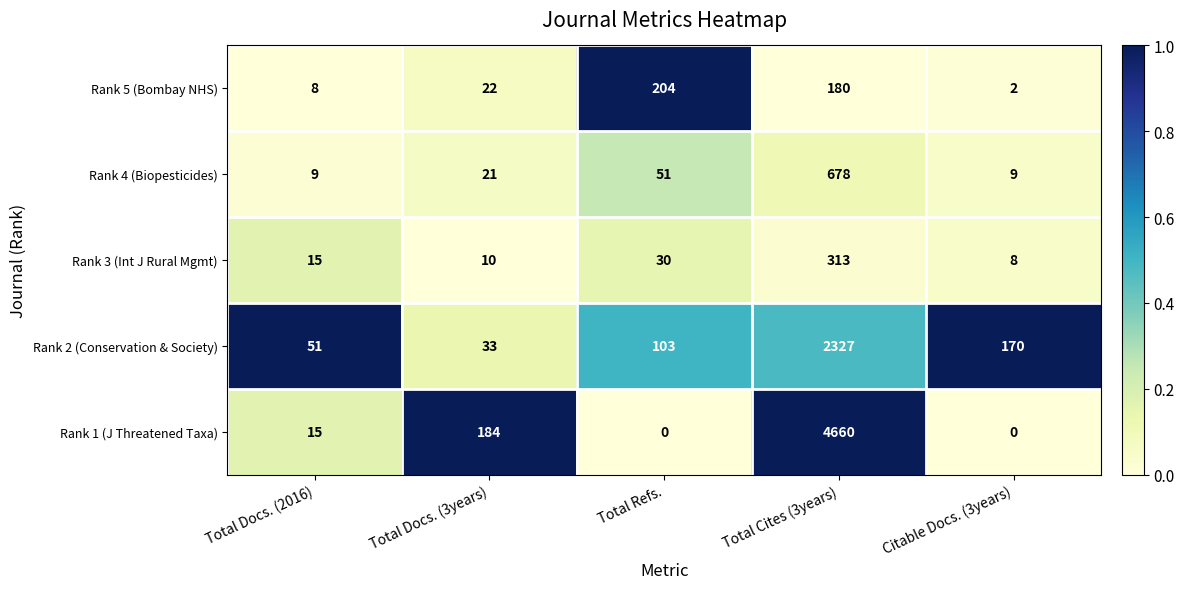

At how many categories does at least one series exceed 0?

5